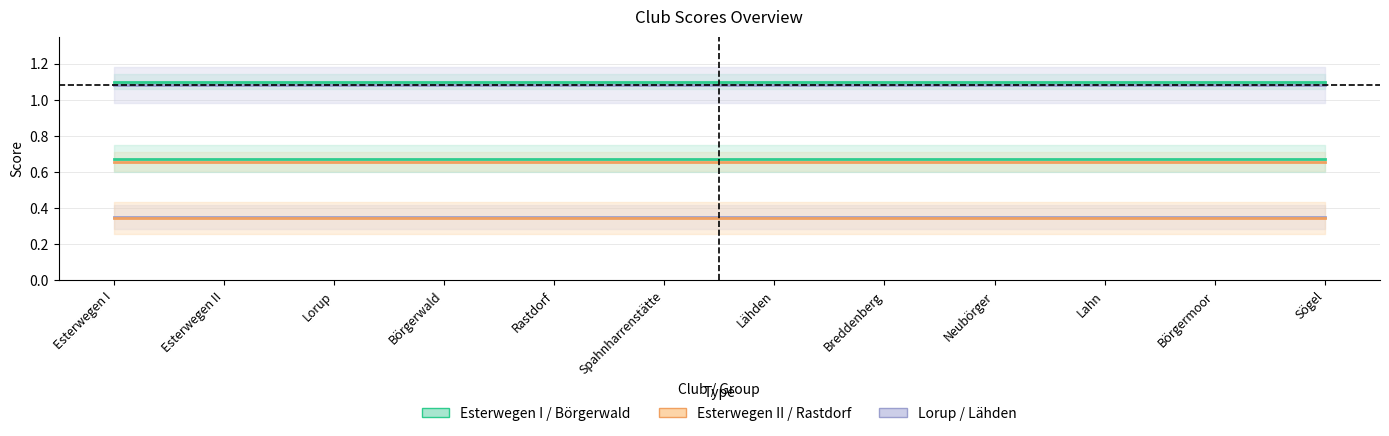

At how many categories does at least one series exceed 0?

12